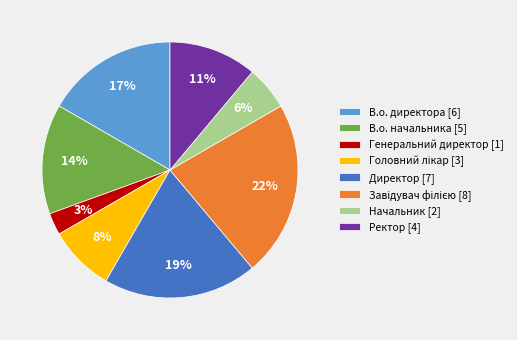

Which category has the smallest portion of the pie?

Генеральний директор